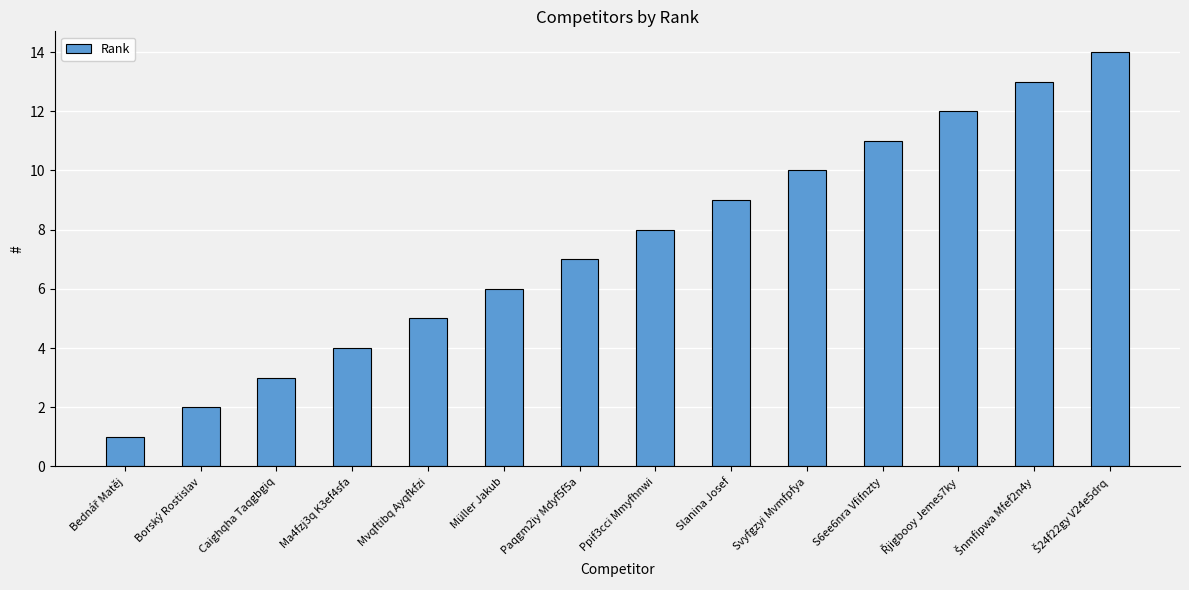

The value at S6ee6nra Vfifnzty is 11. True or false?

True